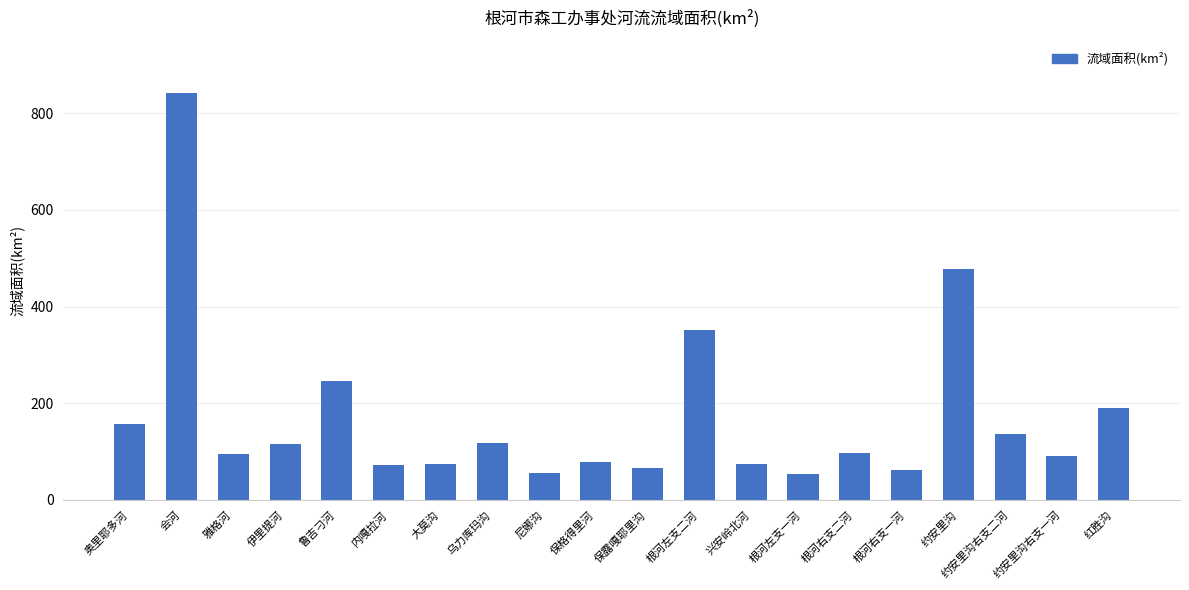

At which label is the value closest to 447?

约安里沟